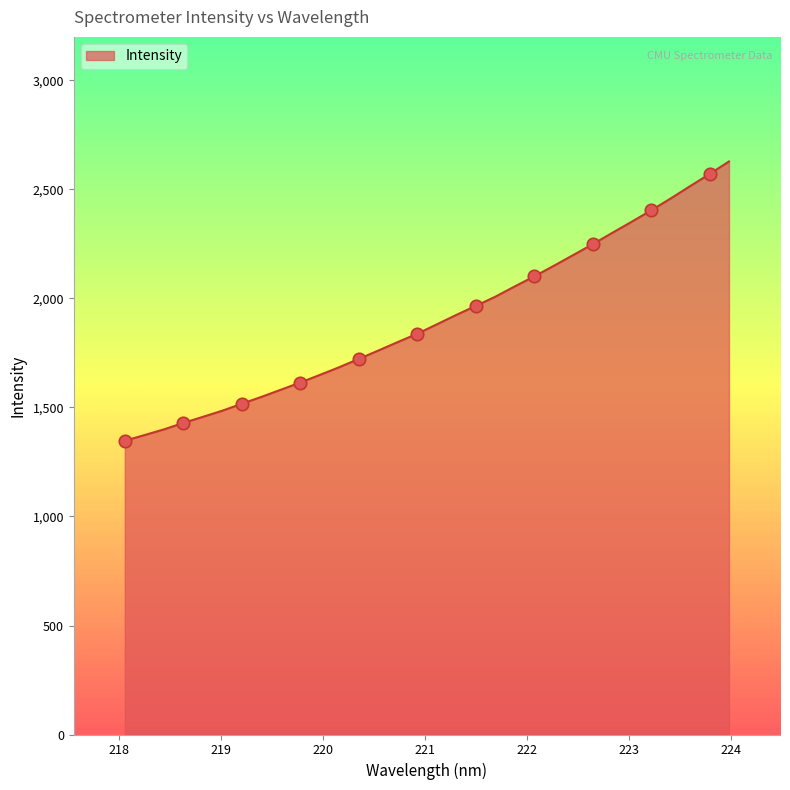

What is the smallest value displayed?

1347.6